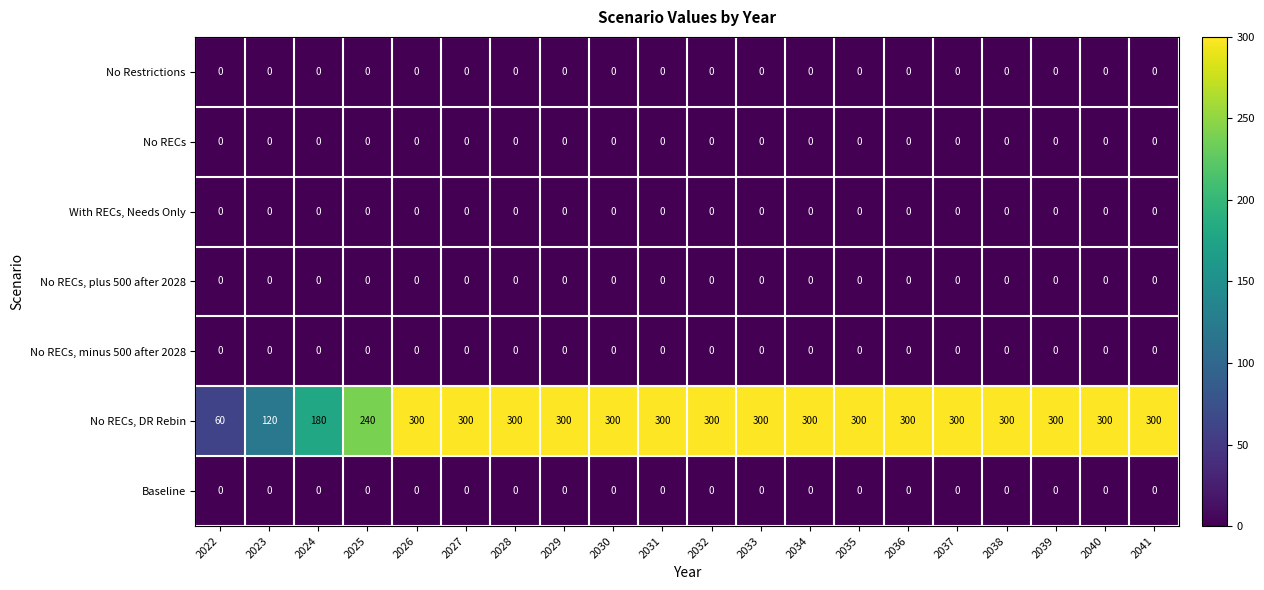

What is the maximum value for No RECs, DR Rebin?

300